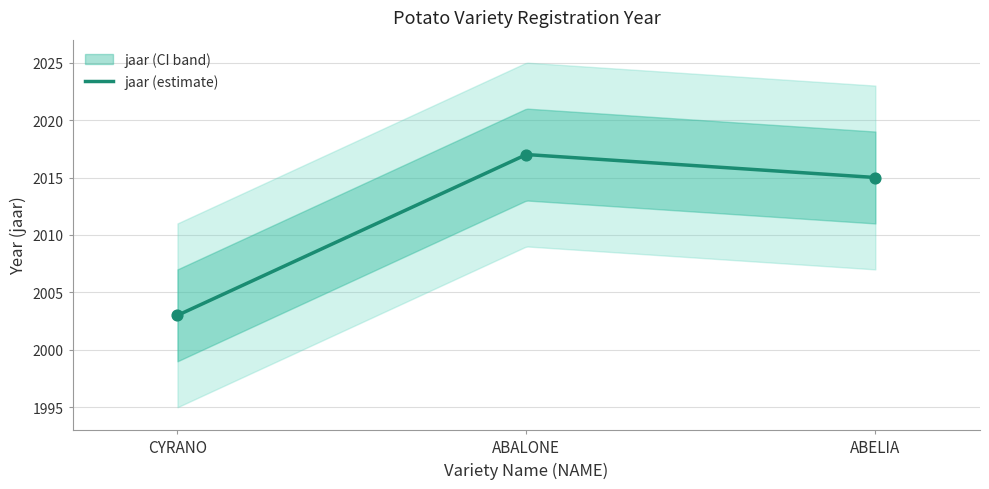

What is the ratio of the value at ABELIA to the value at ABALONE?

1.0